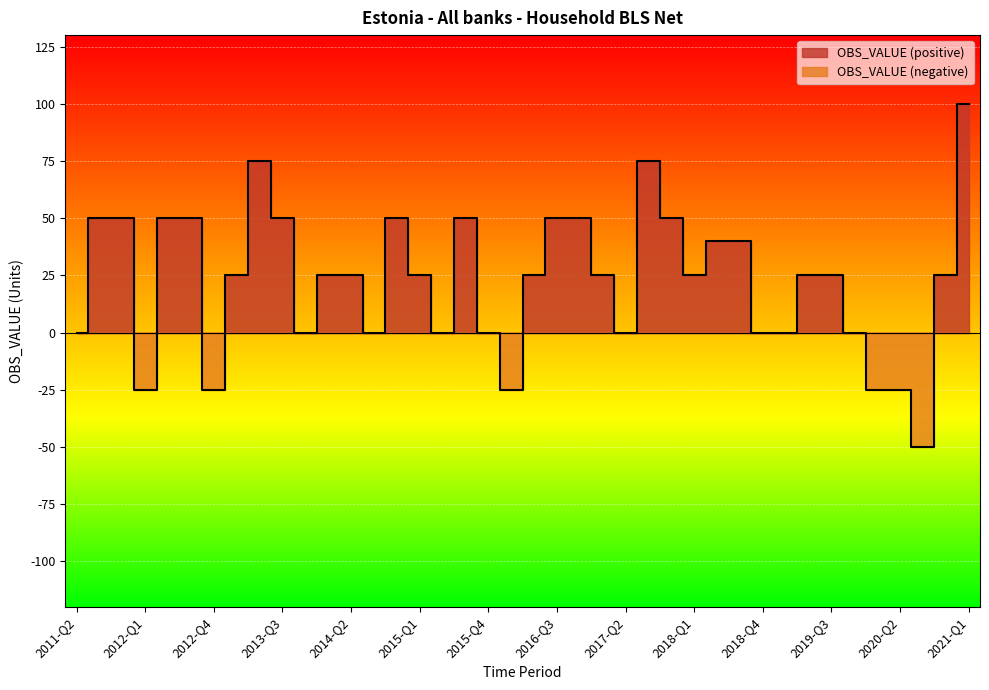

What is the maximum value shown in the chart?

100